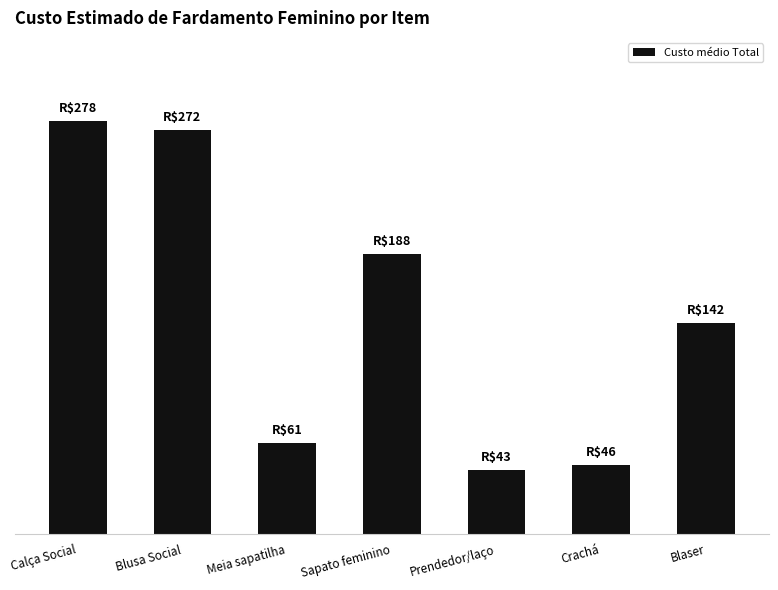

What is the sum of all values?

1031.1